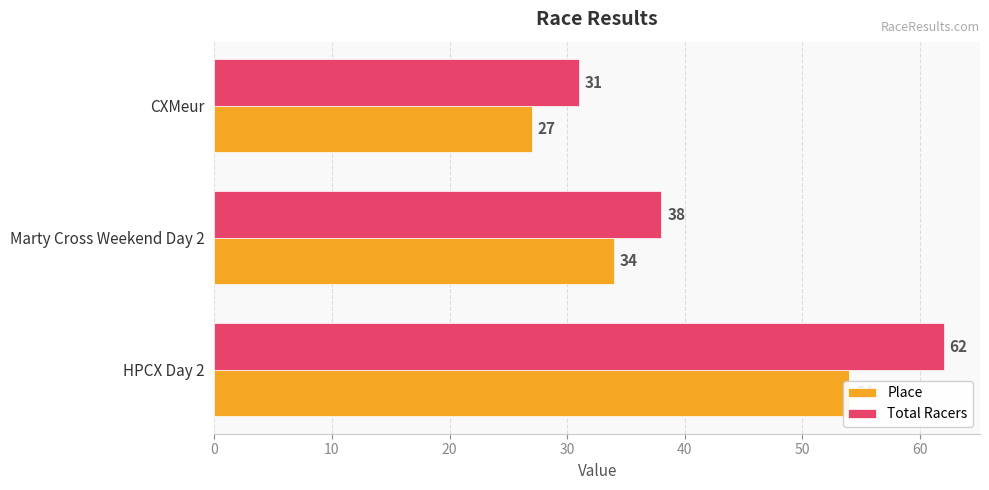

How many distinct data groups are displayed?

2